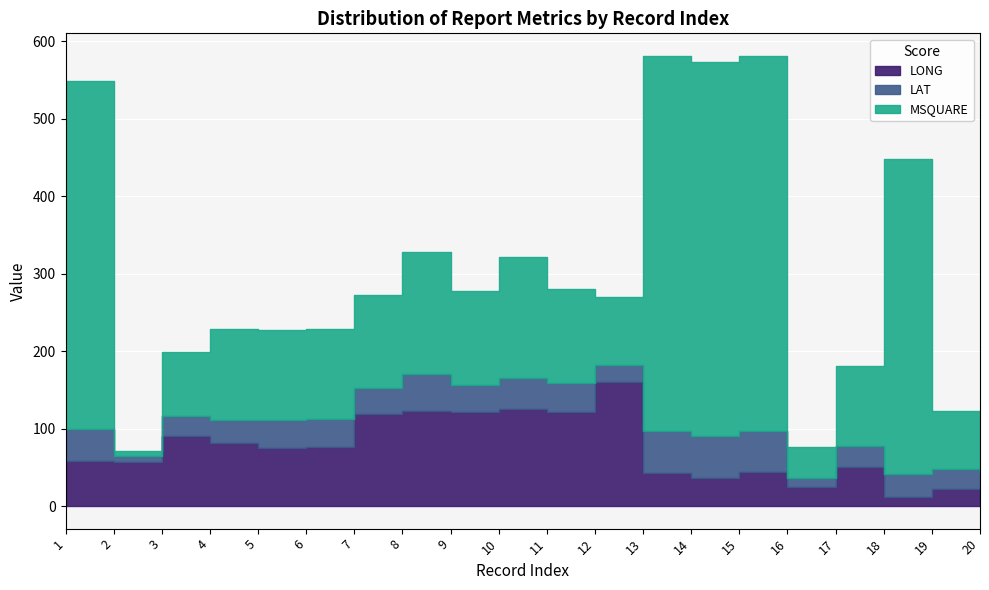

How many data points in LONG are less than 75?

10